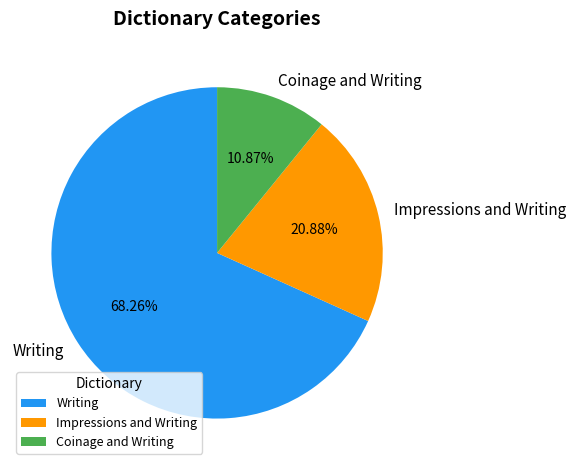

Which category has the biggest portion of the pie?

Writing